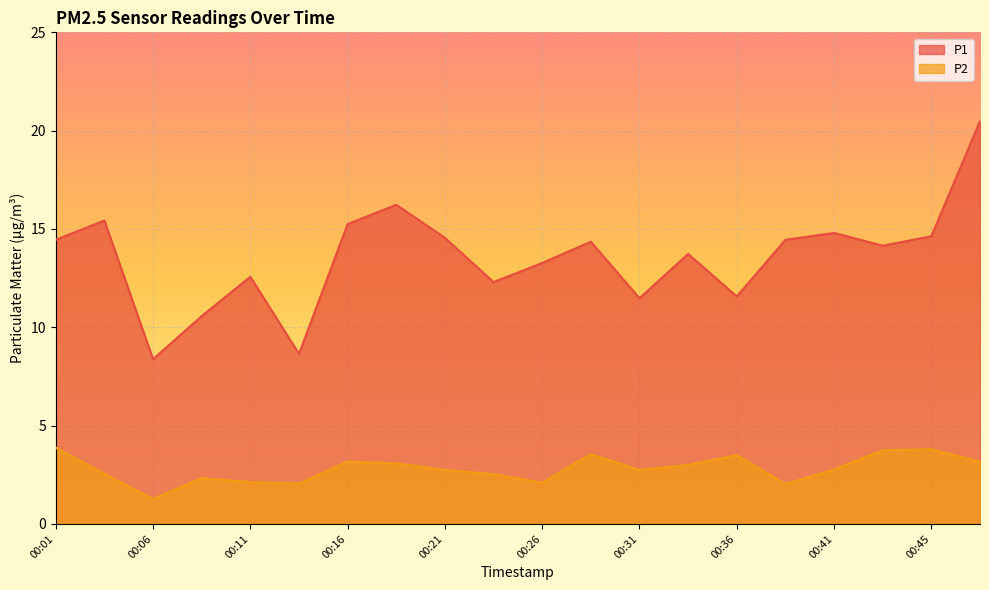

Which has a higher value, 00:01 or 00:28?

00:01